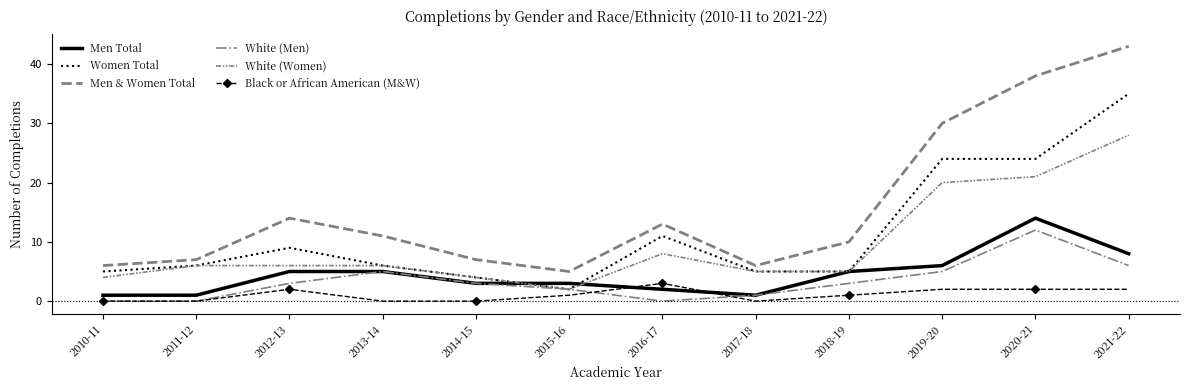

True or false: White (Men) has more than 0 points higher than both neighbors.

True